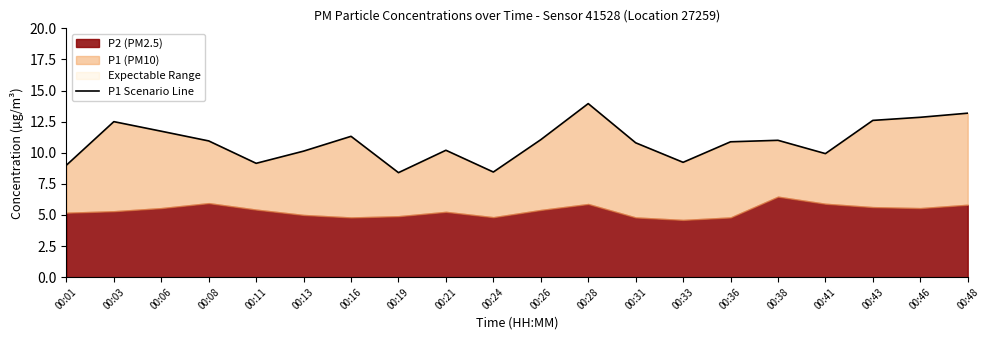

Where is the first local maximum?

00:03